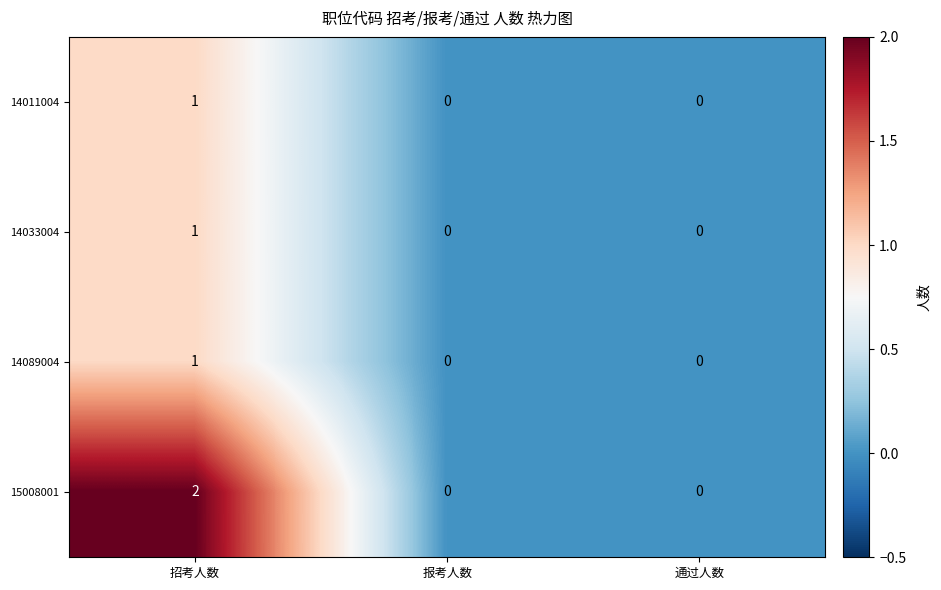

At which label does 15008001 reach its peak?

招考人数